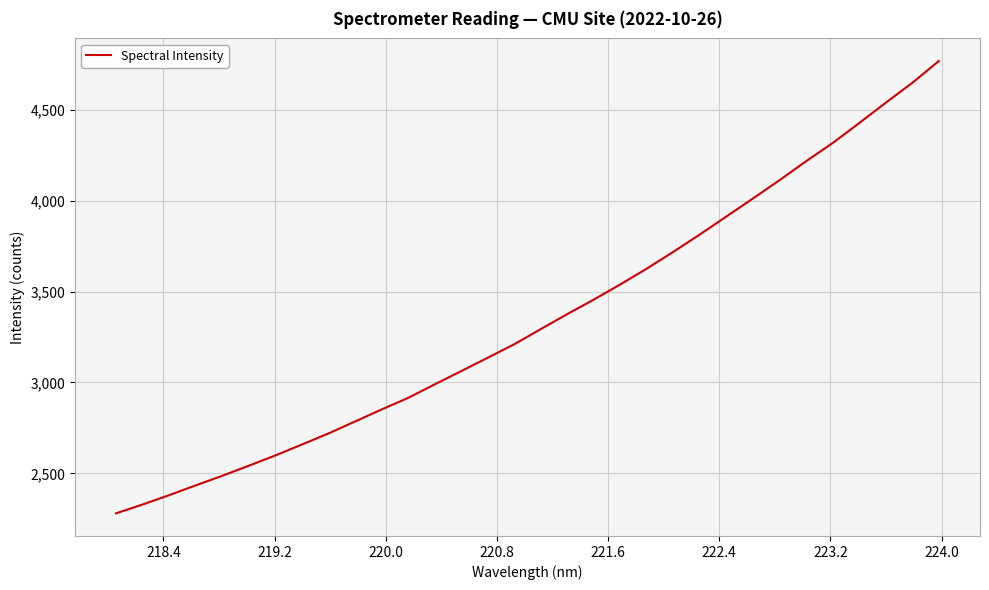

What is the smallest value displayed?

2280.7